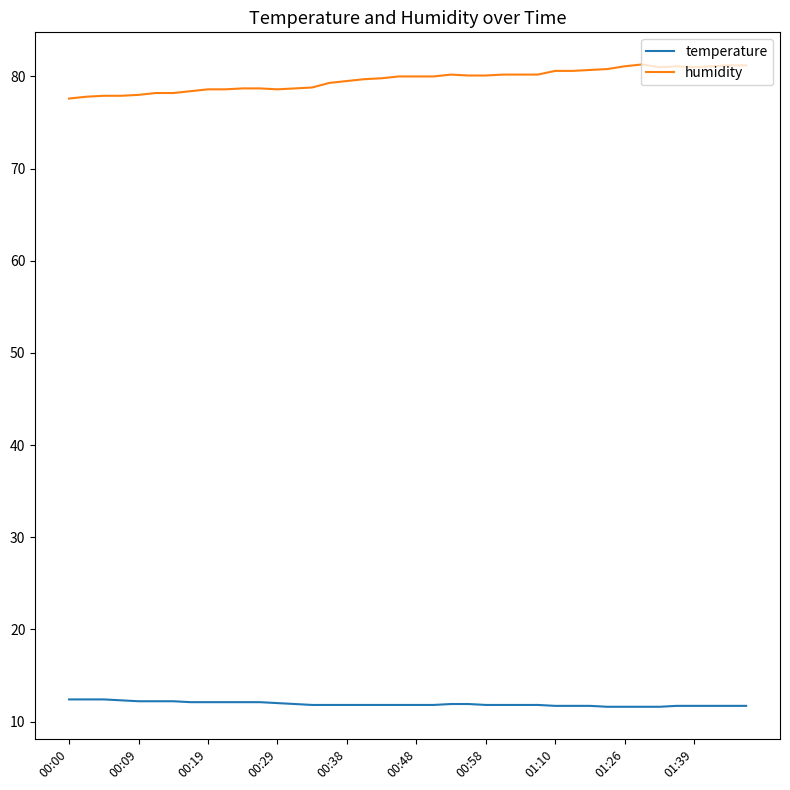

True or false: humidity and temperature intersect in this chart.

False